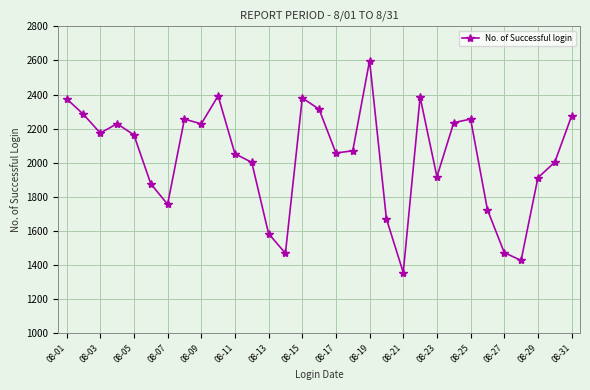

What is the smallest value displayed?

1356